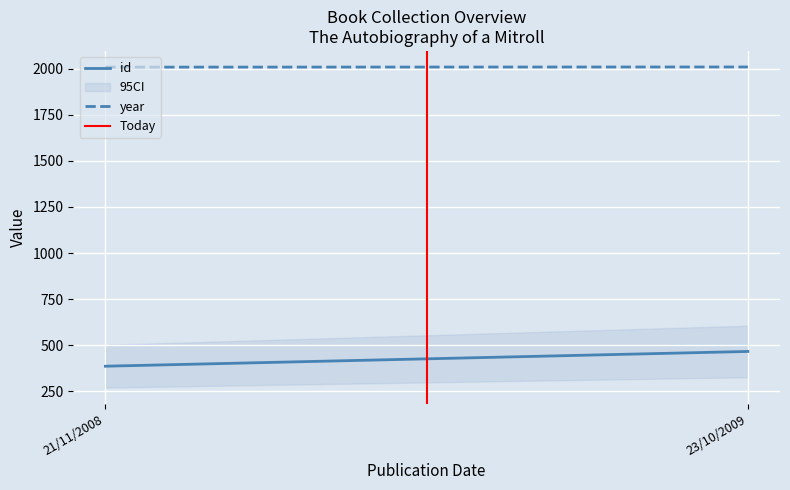

What is the difference between the maximum and minimum values in the year series?

1